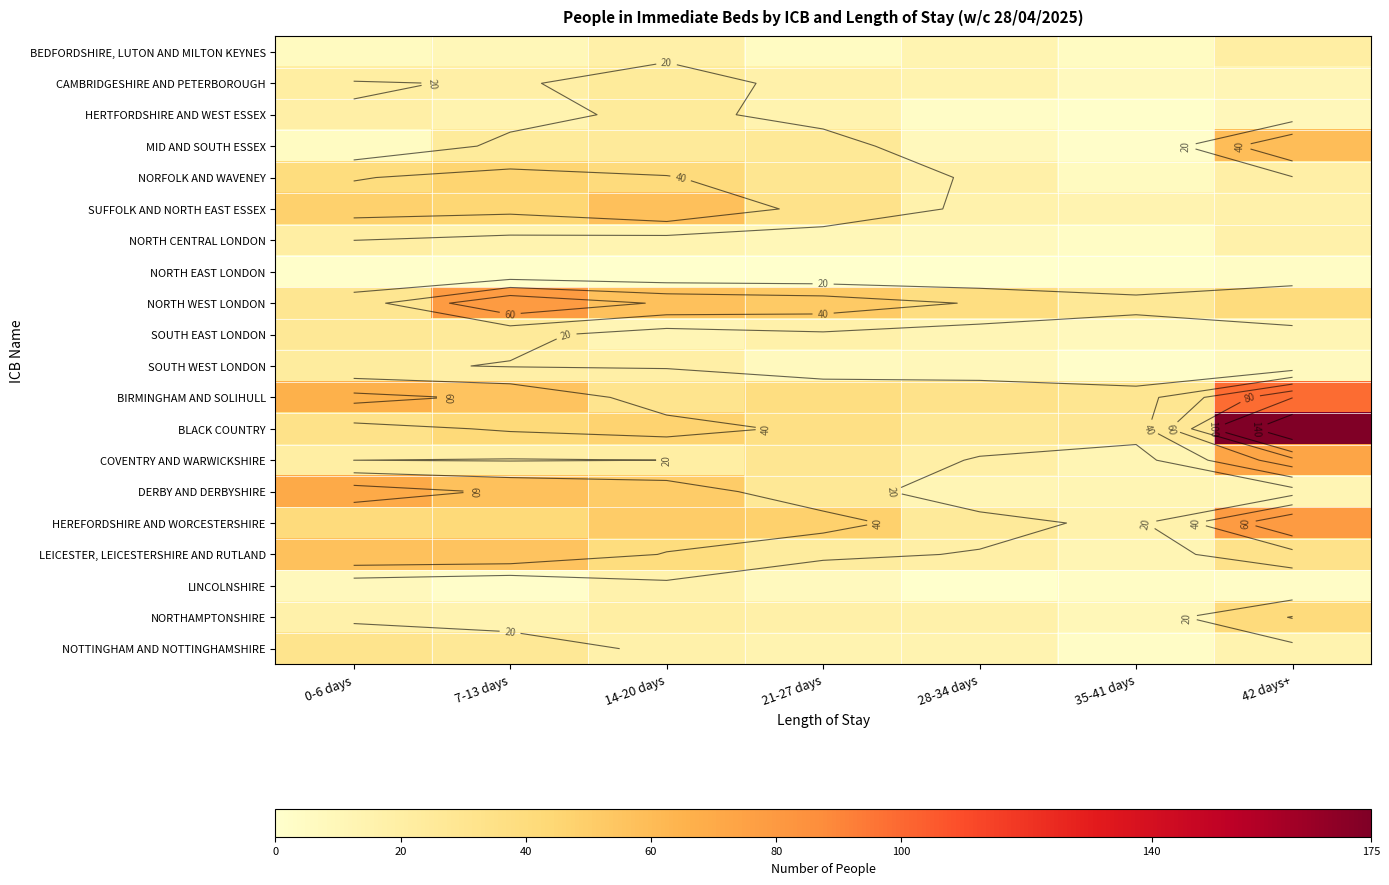

What is the total value across all series at 0-6 days?

584